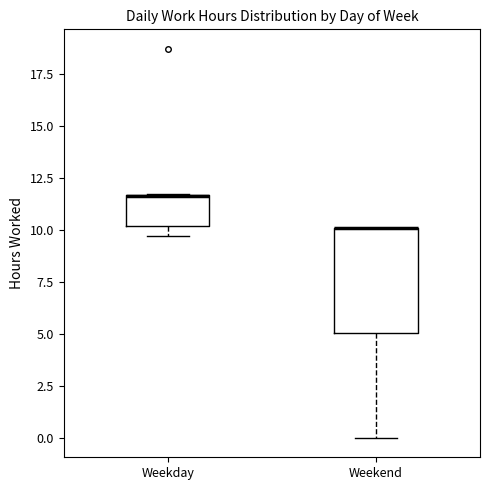

Where is the upper edge of the box for Weekend on the y-axis? The values are not printed on the chart, so give them approximately, as read against the axis.

10.0